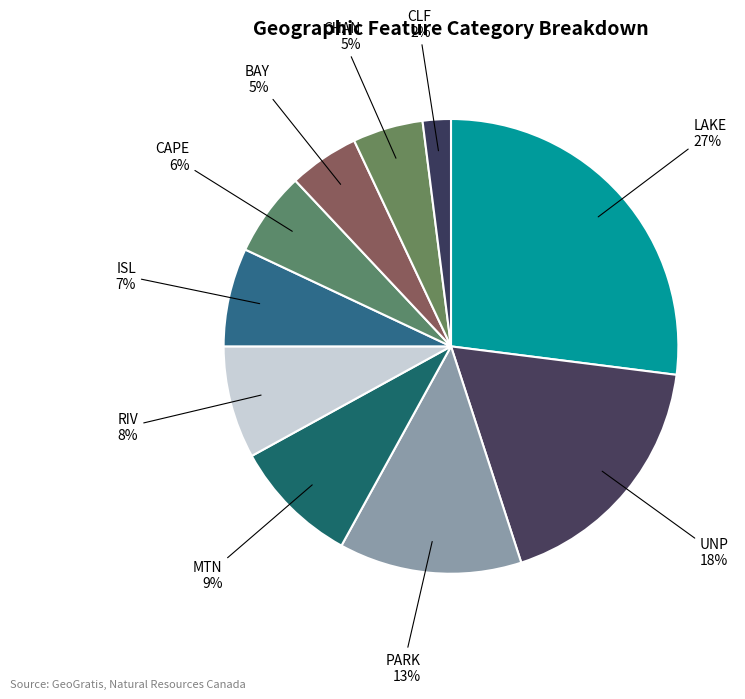

What is the smallest slice in the pie chart?

CLF